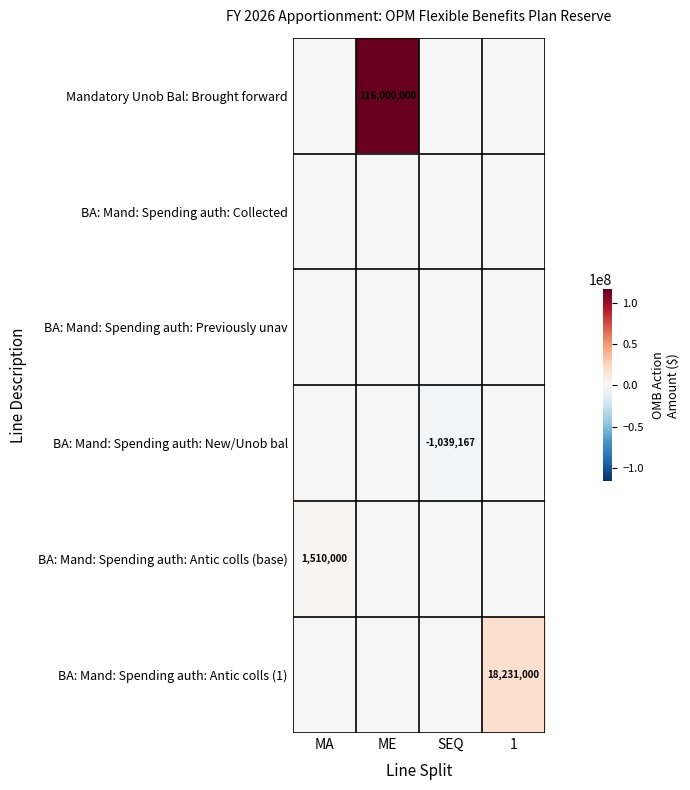

Read the BA: Mand: Spending auth: New/Unob bal value at SEQ, to the nearest 100.

-1039200